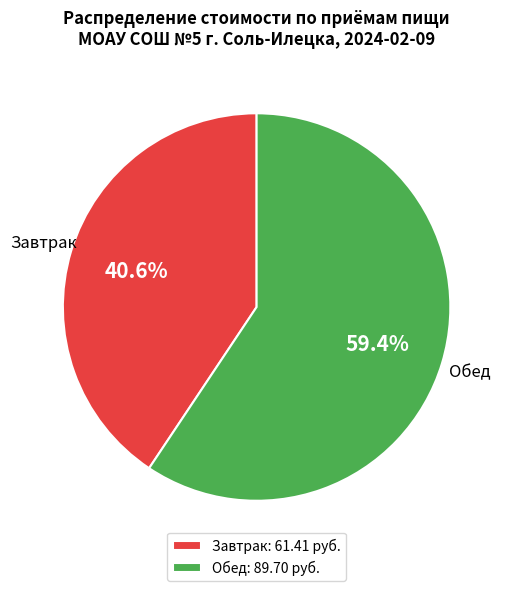

Rank the categories by value from lowest to highest.

Завтрак, Обед